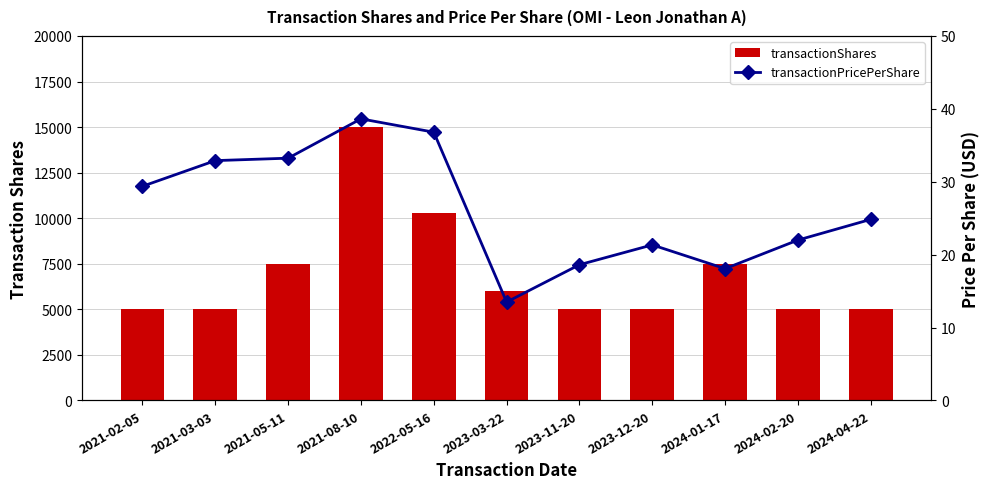

Are the bars grouped side by side (vs. stacked)?

Yes